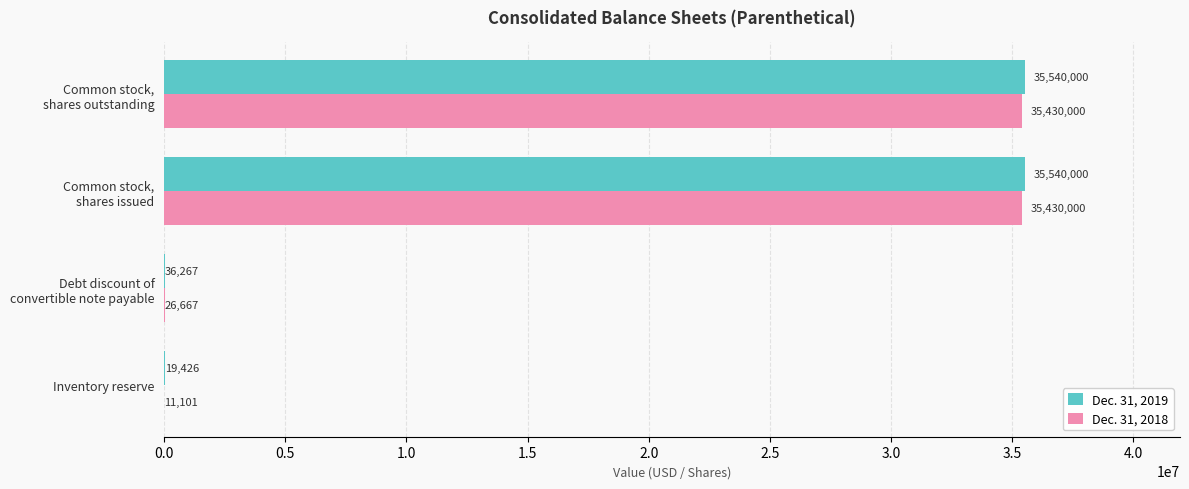

What is the greatest value displayed?

35540000